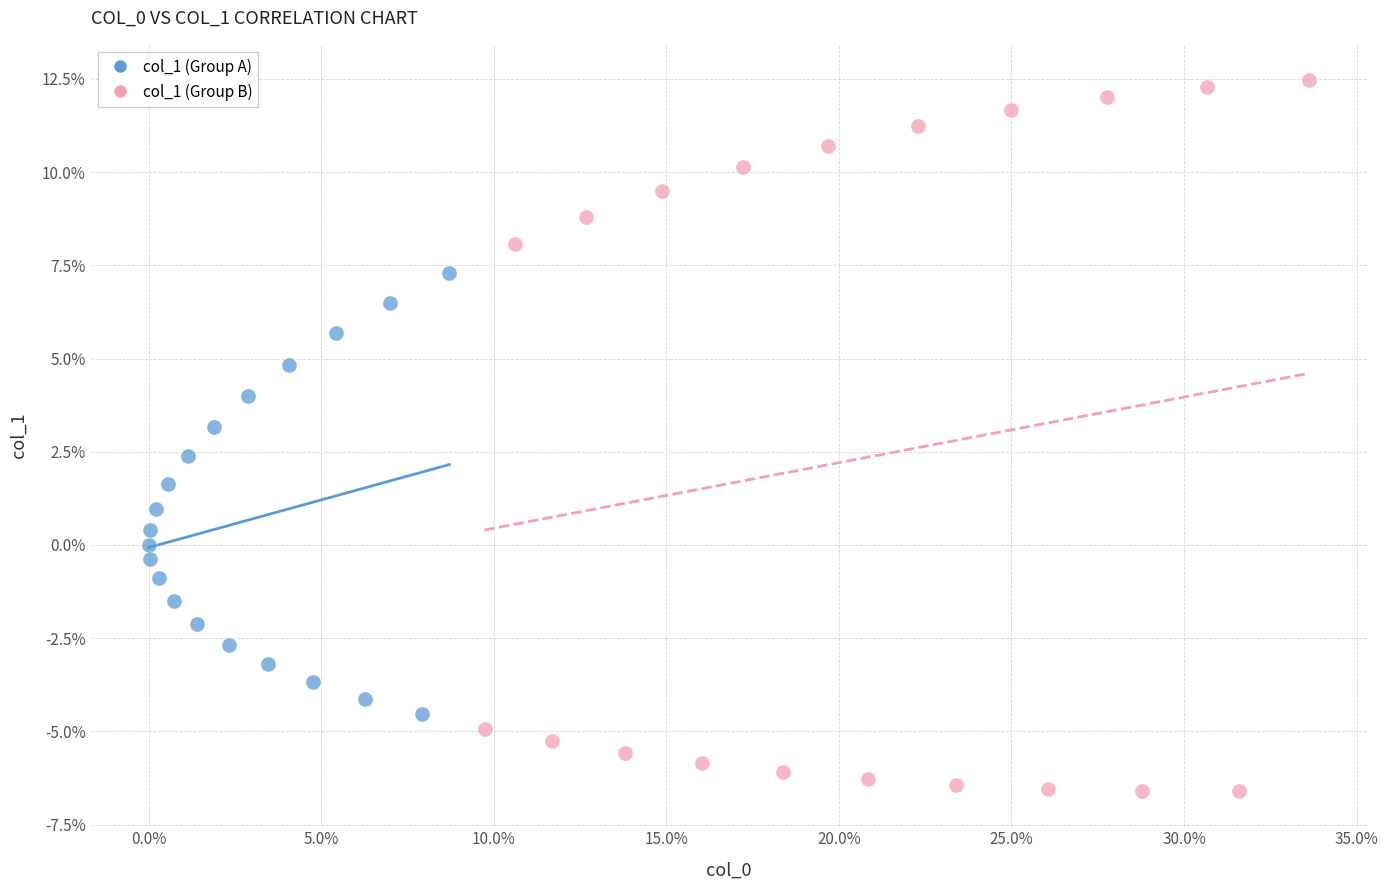

What are all the series names shown in the legend?

col_1 (Group A), col_1 (Group B)